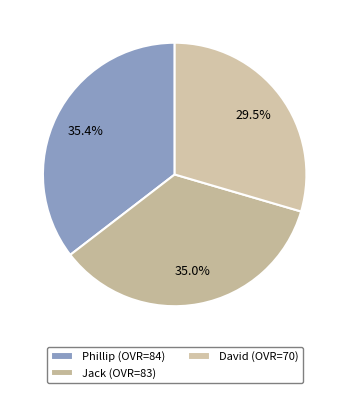

To the nearest percent, what is the average slice percentage?

33%